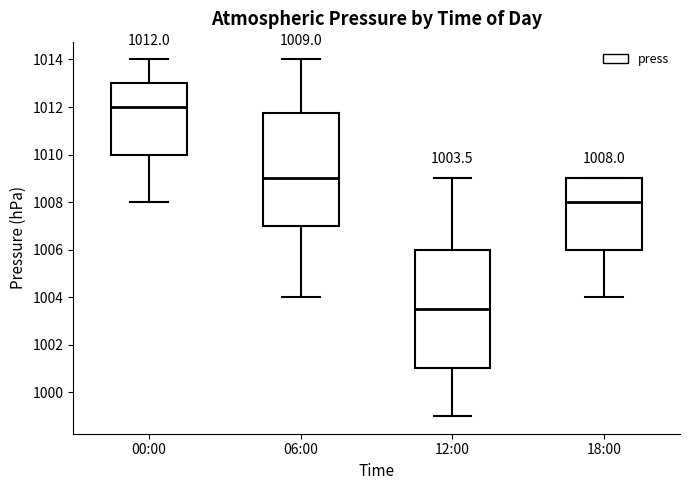

Which box is the tallest, from its lower edge to its upper edge?

12:00